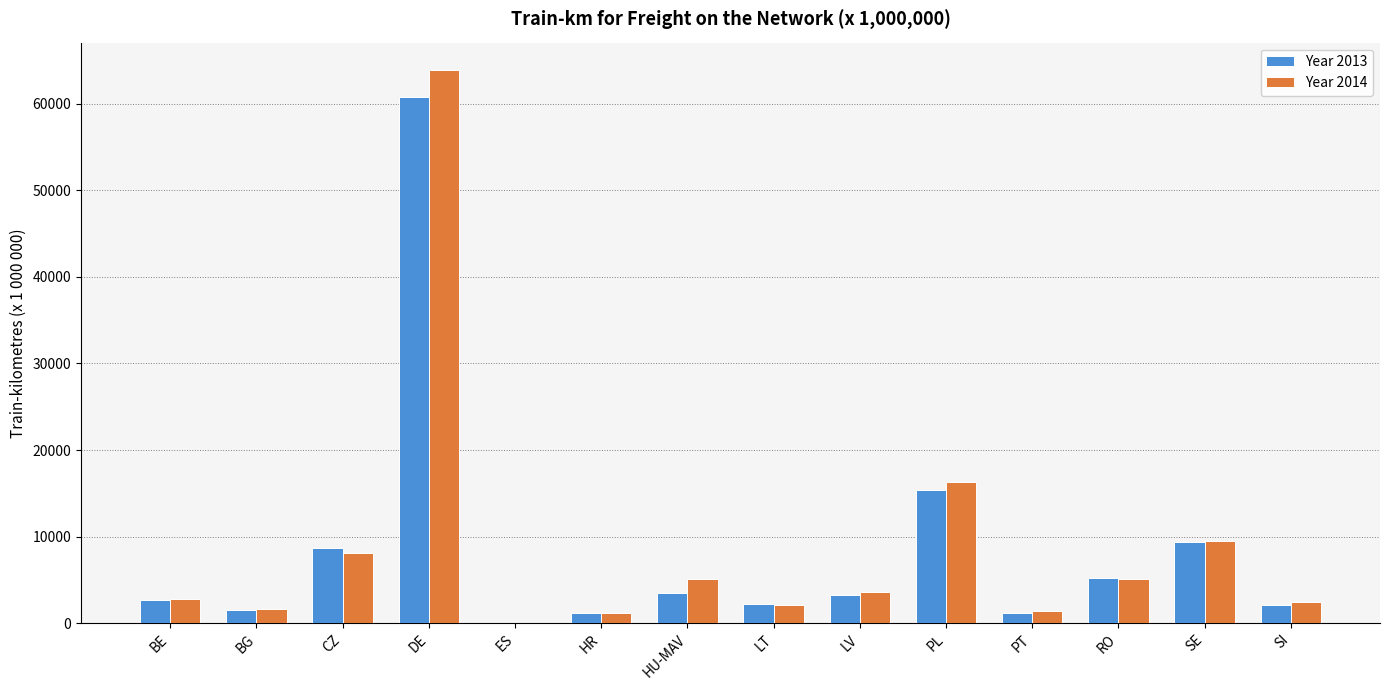

What is the maximum value shown in the chart?

63861